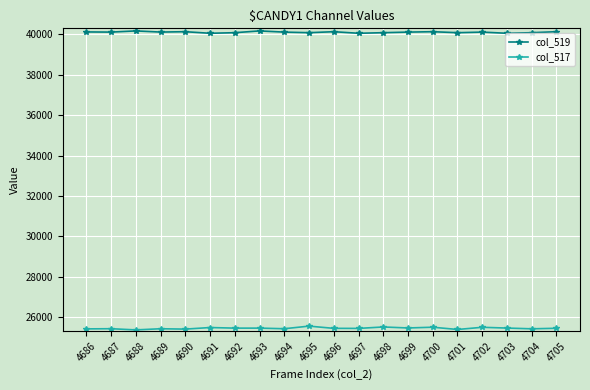

Does the chart have visible grid lines?

Yes